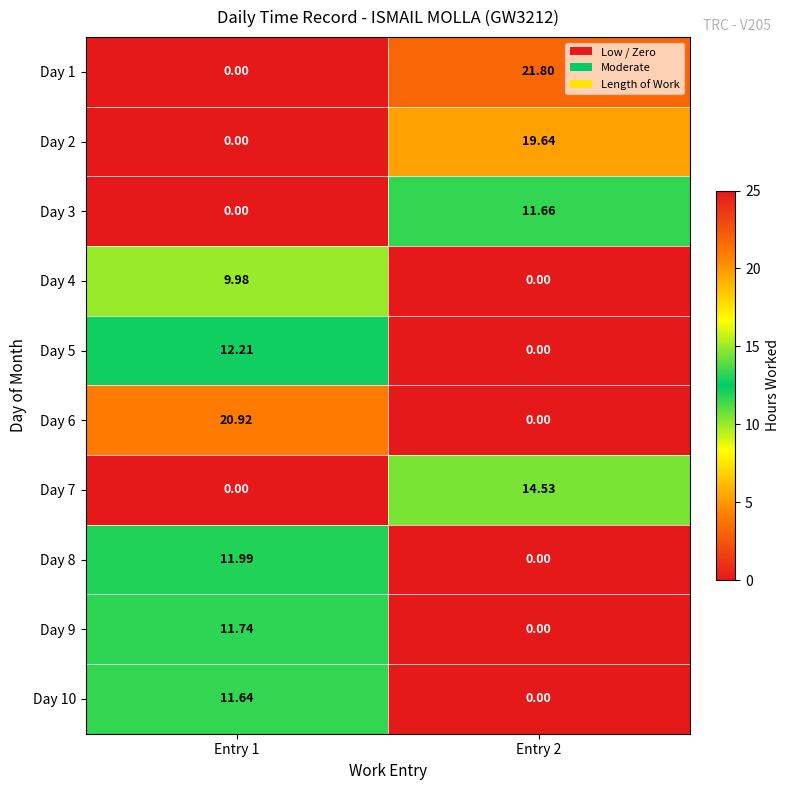

Rank the series at Entry 1 from highest to lowest value.

Day 6, Day 5, Day 8, Day 9, Day 10, Day 4, Day 1, Day 2, Day 3, Day 7